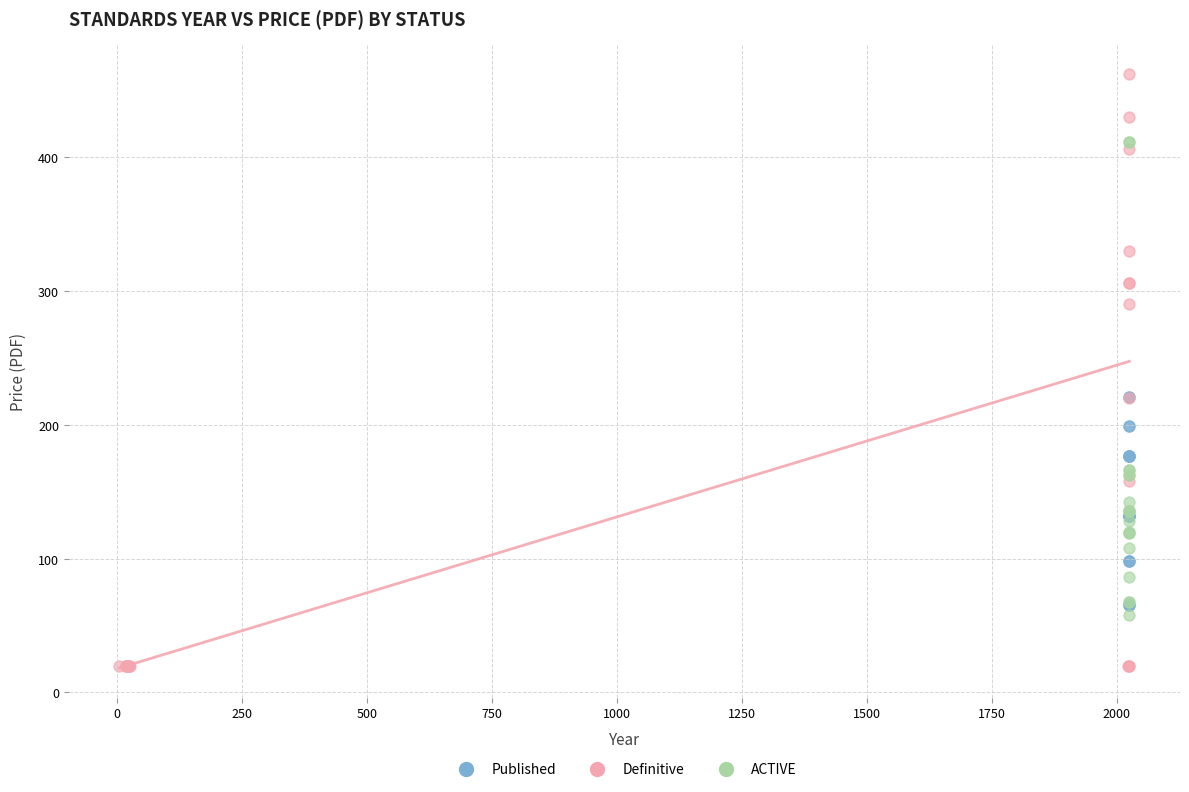

Which series contains the highest Y value?

Definitive